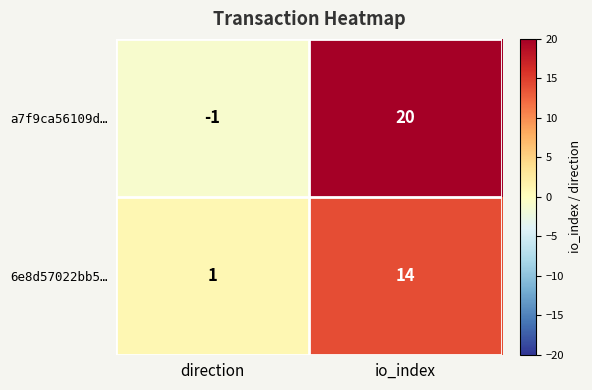

Rank the series at direction from highest to lowest value.

6e8d57022bb5…, a7f9ca56109d…